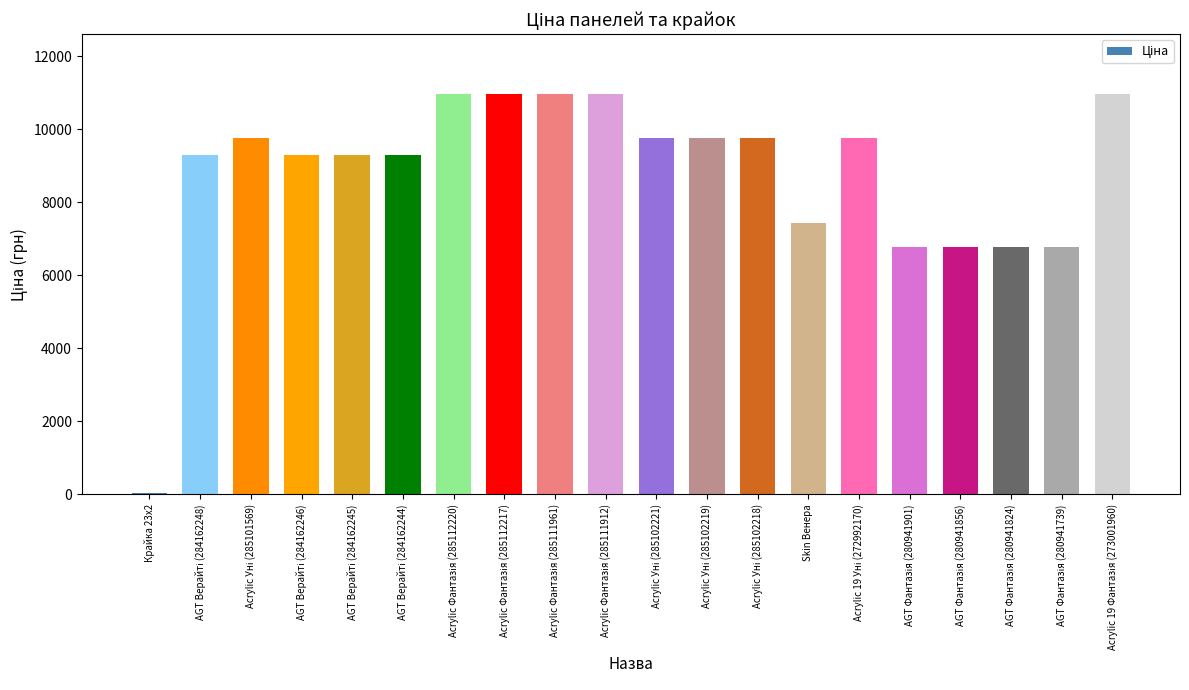

What is the maximum value shown in the chart?

10964.4